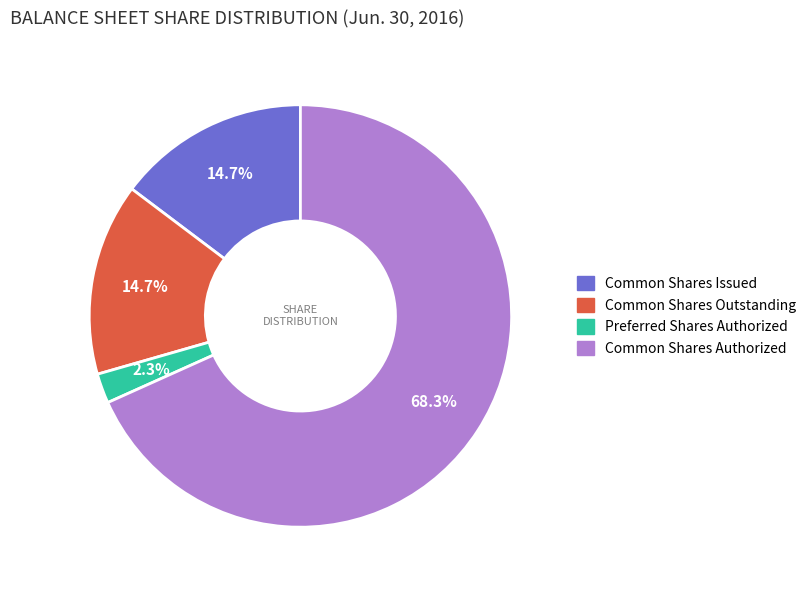

Is there a majority slice in this chart?

Yes